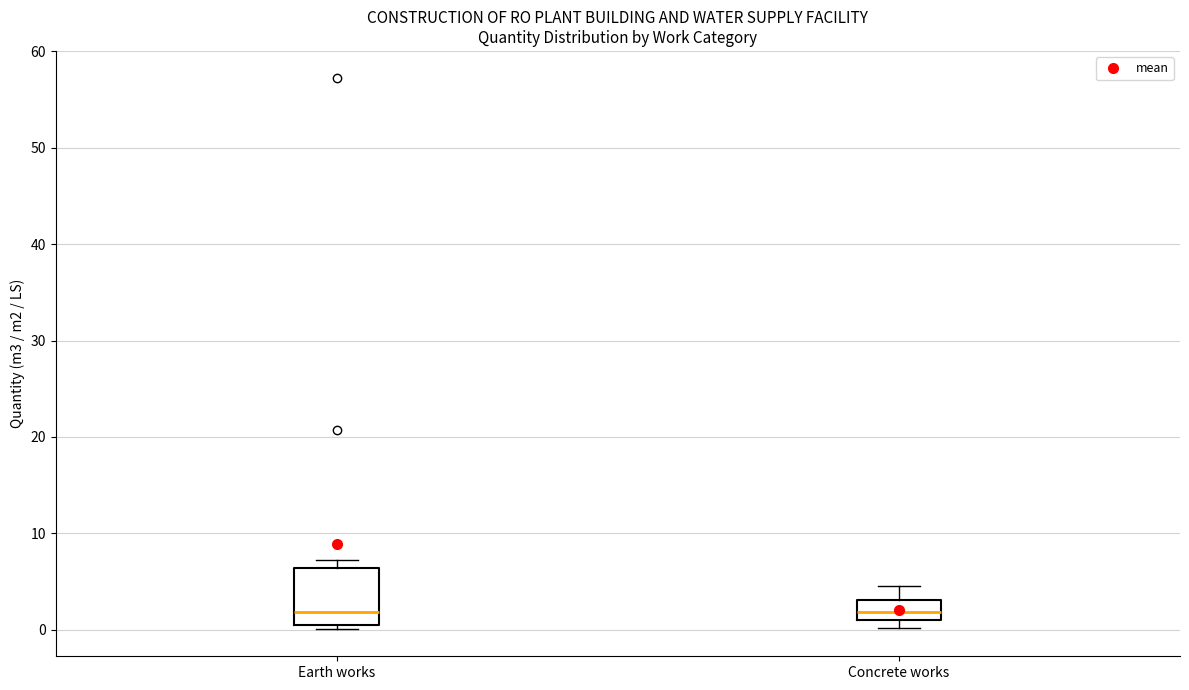

Reading left to right, read every box against the y-axis: the position of its median line, the range the box covers, and the ends of its whiskers. The values are not printed on the chart, so give them approximately, as read against the axis.

Earth works: median 2, box 0 to 6, whiskers 0 (just below the box's lower edge) to 7
Concrete works: median 2, box 1 to 3, whiskers 0 to 5